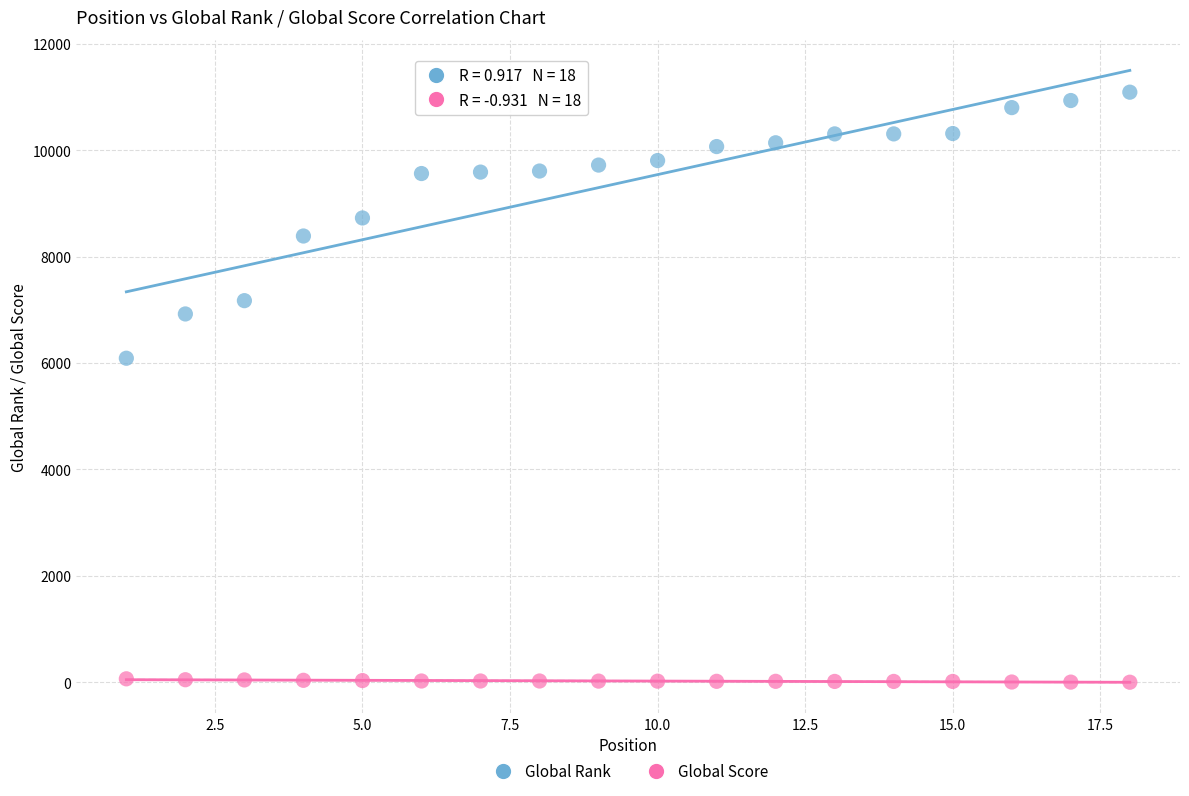

Which series reaches the minimum Y coordinate?

Global Score